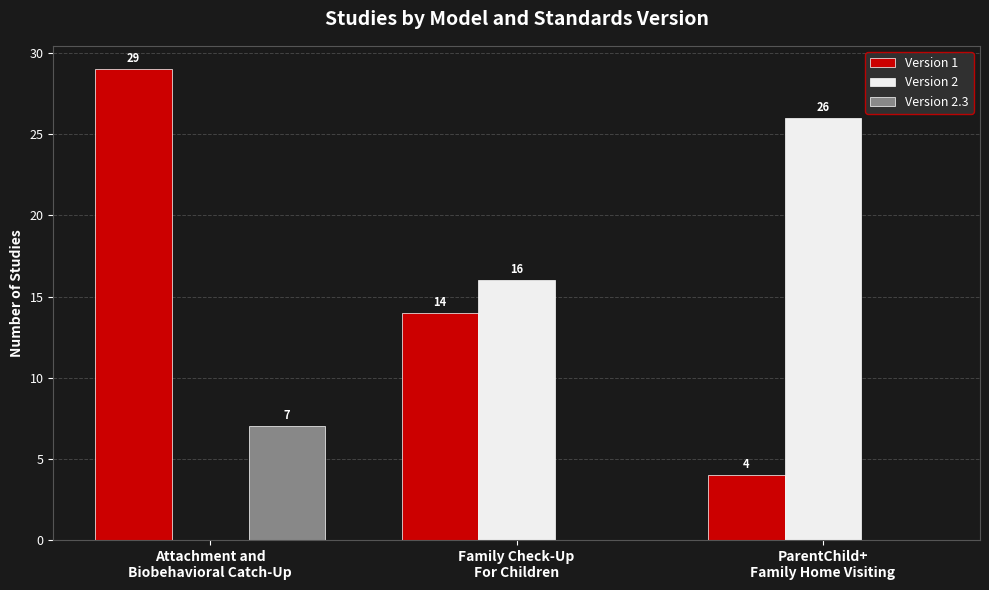

What is the sum of all Version 2.3 values?

7